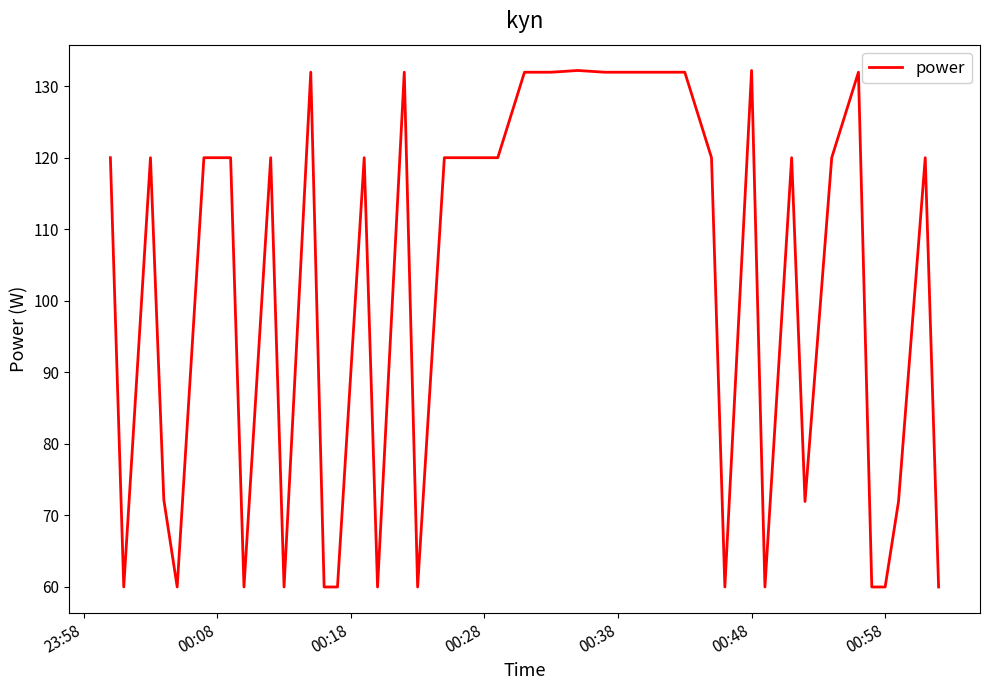

What is the maximum value shown in the chart?

132.2